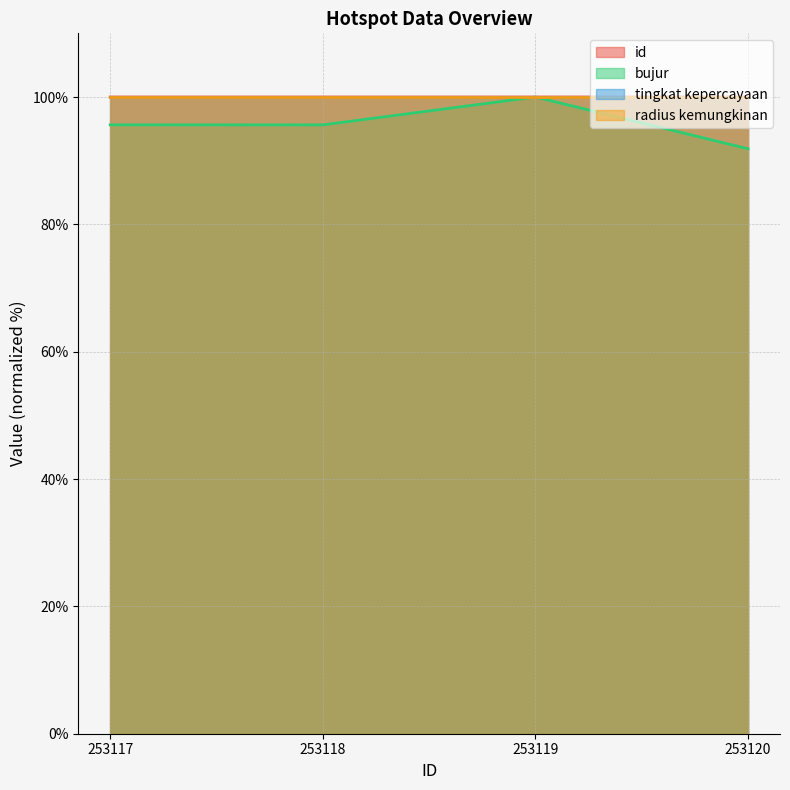

Reading left to right, list all the values displayed in this chart.

id: 100.0	100.0	100.0	100.0
bujur: 95.6	95.6	100.0	91.9